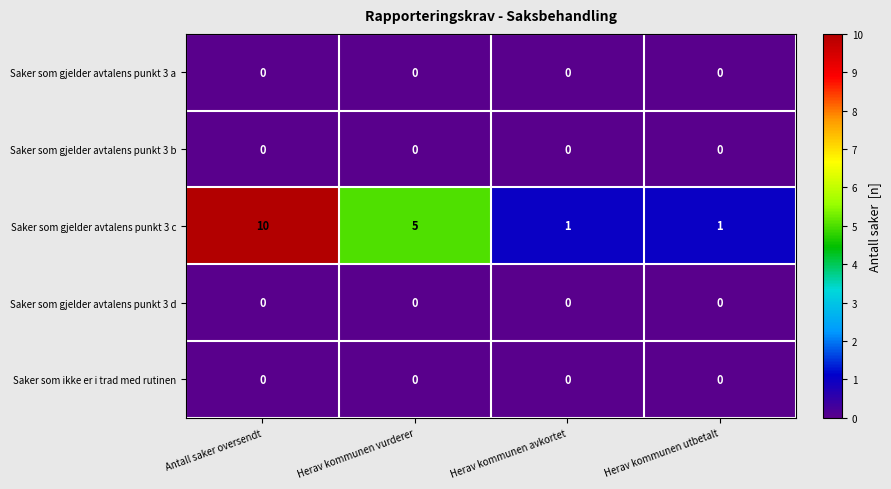

Is the value of Saker som ikke er i trad med rutinen at Antall saker oversendt greater than the value of Saker som gjelder avtalens punkt 3 c at Herav kommunen avkortet?

No